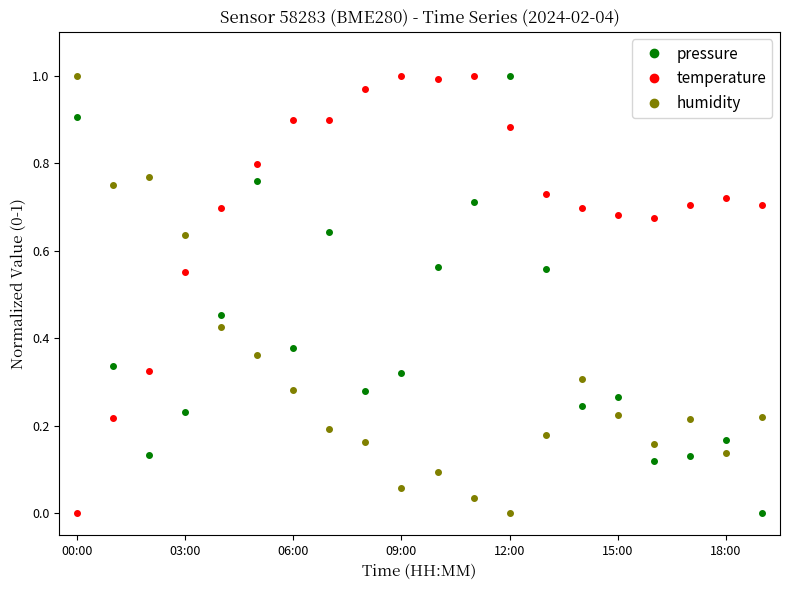

List the series in order of their overall mean, lowest first.

humidity, pressure, temperature